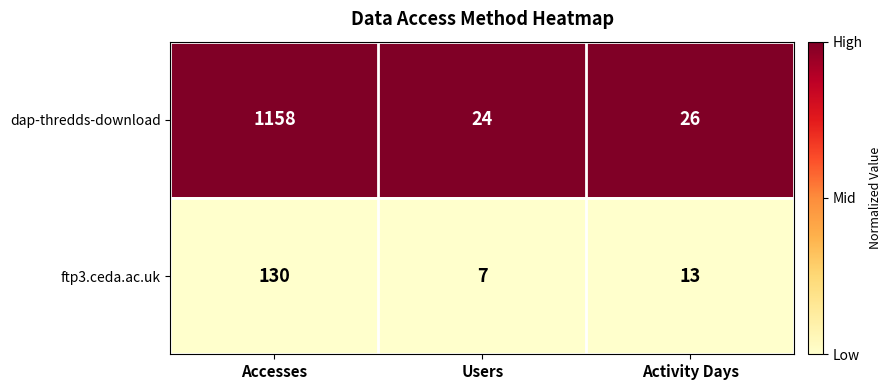

Reading left to right, what are all the values shown in this chart?

dap-thredds-download: Accesses=1158	Users=24	Activity Days=26
ftp3.ceda.ac.uk: Accesses=130	Users=7	Activity Days=13